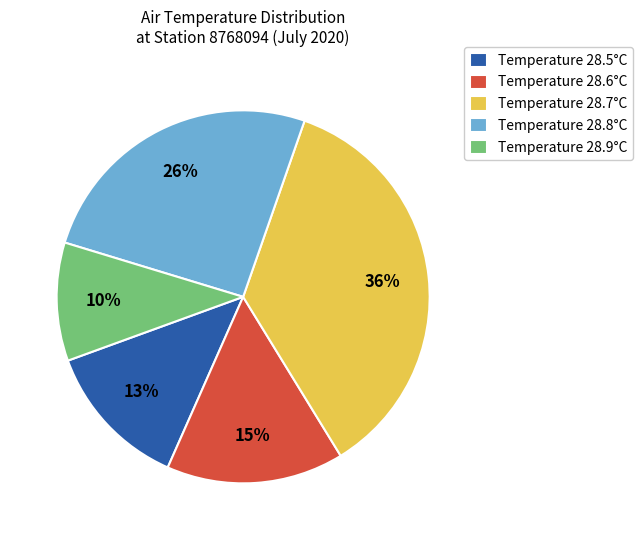

Between Temperature 28.8°C and Temperature 28.9°C, which is larger?

Temperature 28.8°C